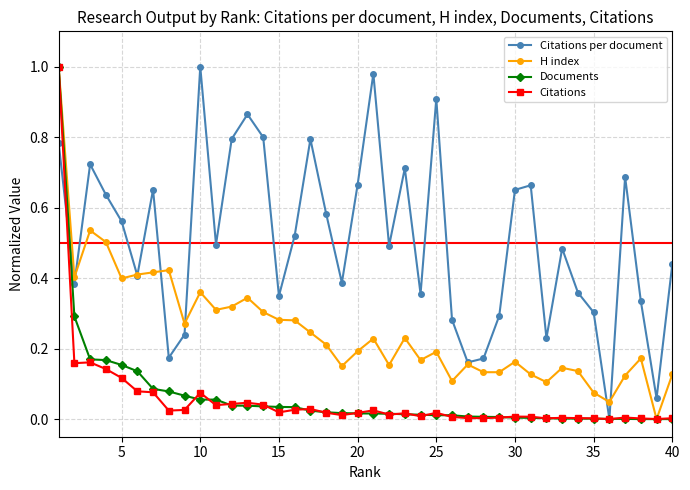

Does the chart have visible grid lines?

Yes